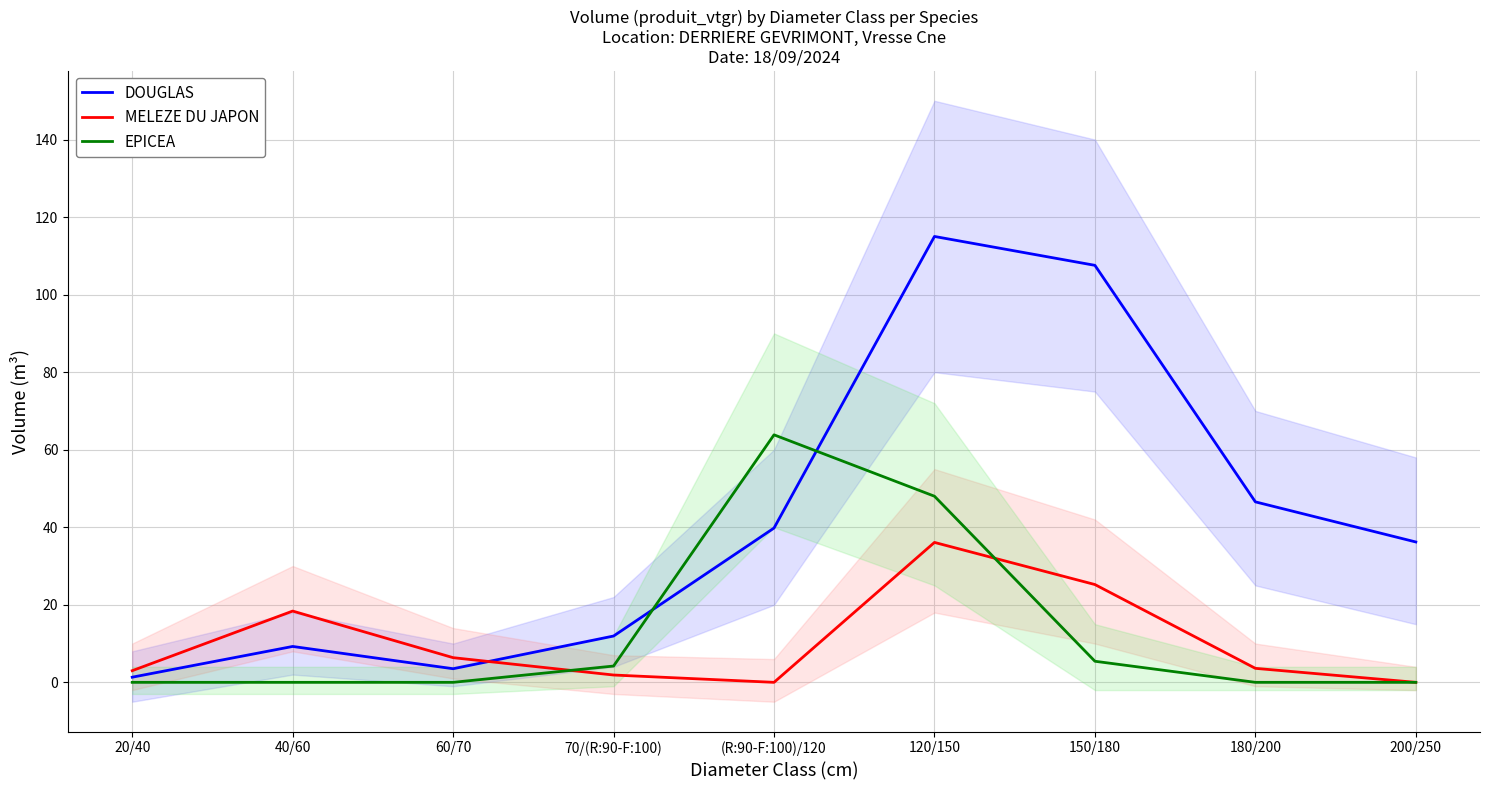

True or false: EPICEA has more than 1 interior local peaks.

False